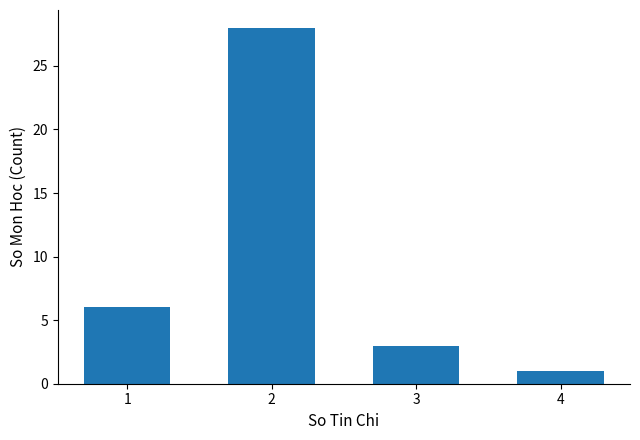

What is the sum of the values at 3 and 1?

9